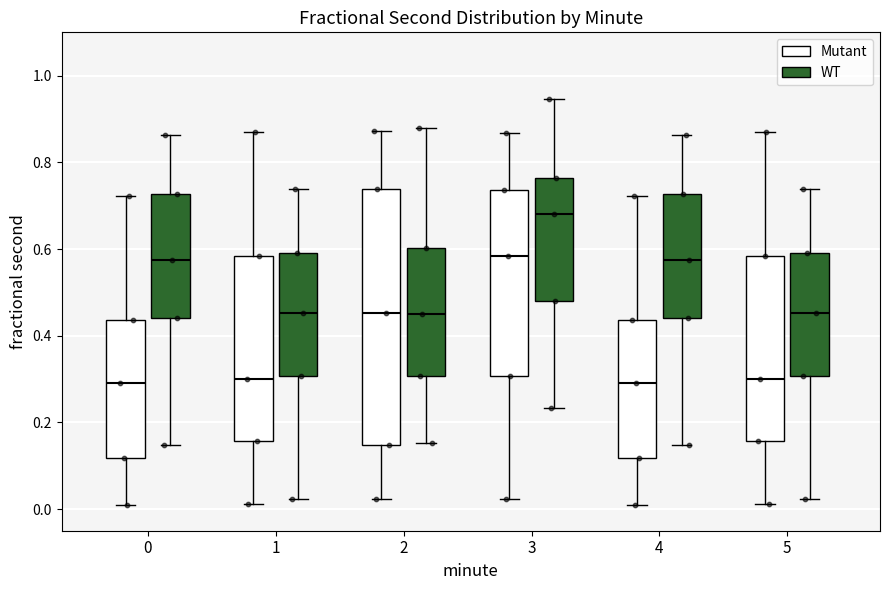

Which box is the tallest, from its lower edge to its upper edge?

2 (Mutant)